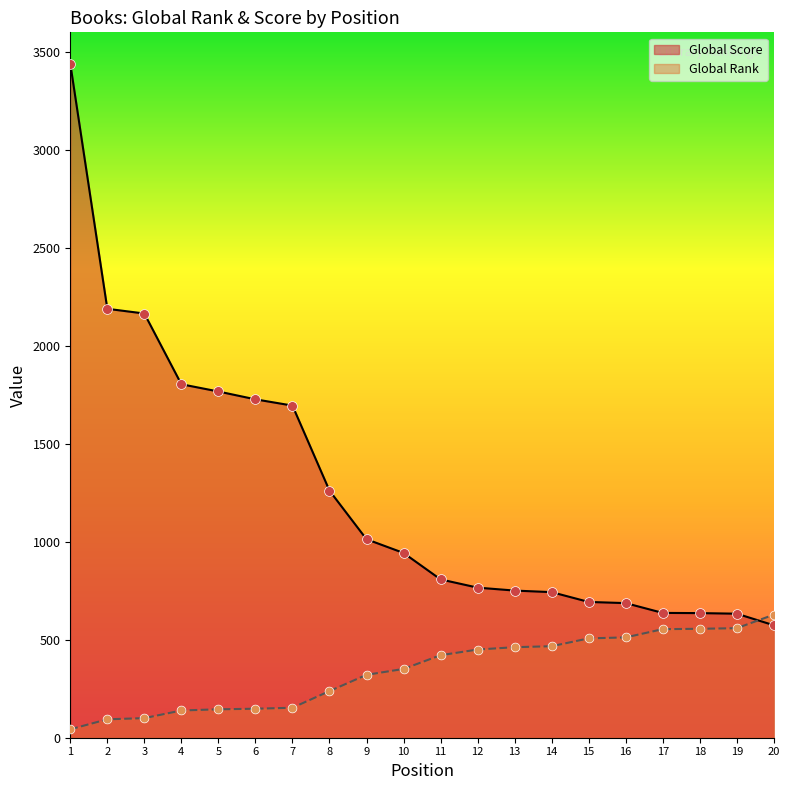

Which series has the largest total across all categories?

Global Score